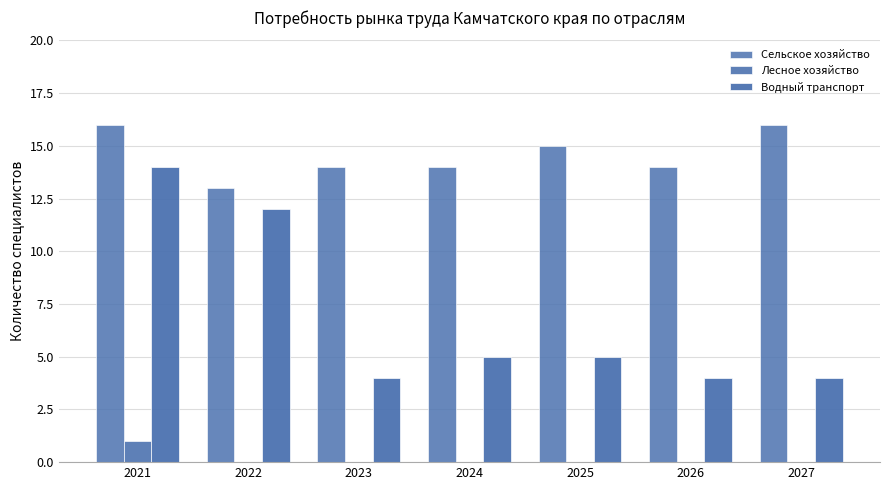

What is the maximum value for Сельское хозяйство?

16